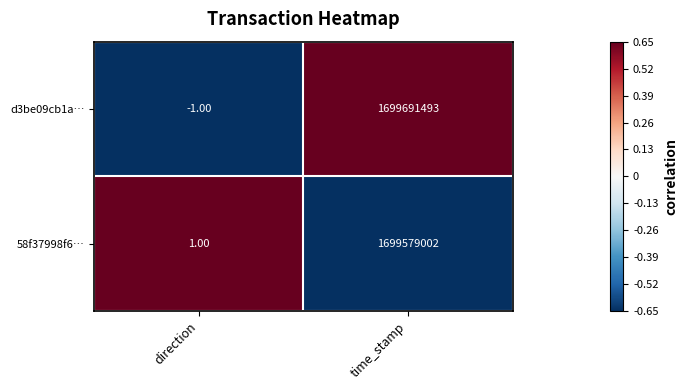

Which series has the widest spread of values?

d3be09cb1a…